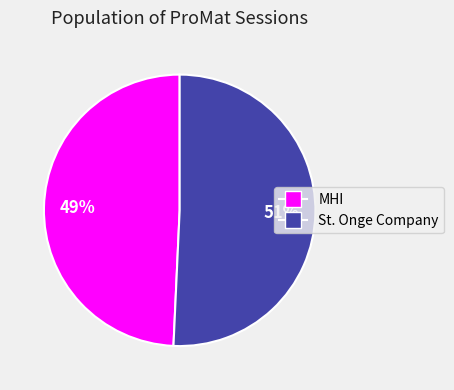

How many segments does this pie chart have?

2